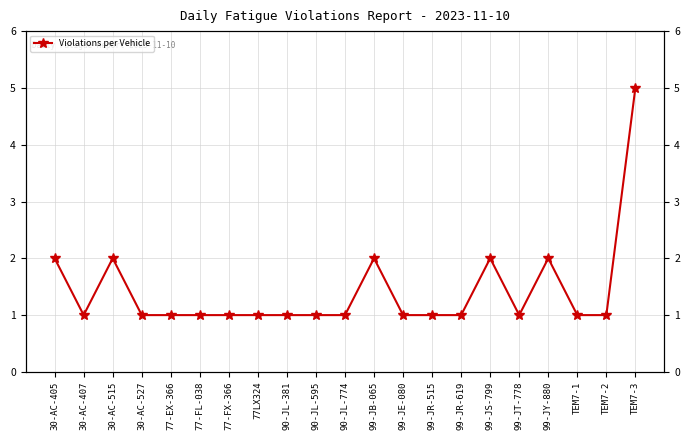

Reading left to right, what are all the values shown in this chart?

30-AC-405=2	30-AC-407=1	30-AC-515=2	30-AC-527=1	77-EX-366=1	77-FL-038=1	77-FX-366=1	77LX324=1	90-JL-381=1	90-JL-595=1	90-JL-774=1	99-JB-065=2	99-JE-080=1	99-JR-515=1	99-JR-619=1	99-JS-799=2	99-JT-778=1	99-JY-880=2	TEM7-1=1	TEM7-2=1	TEM7-3=5